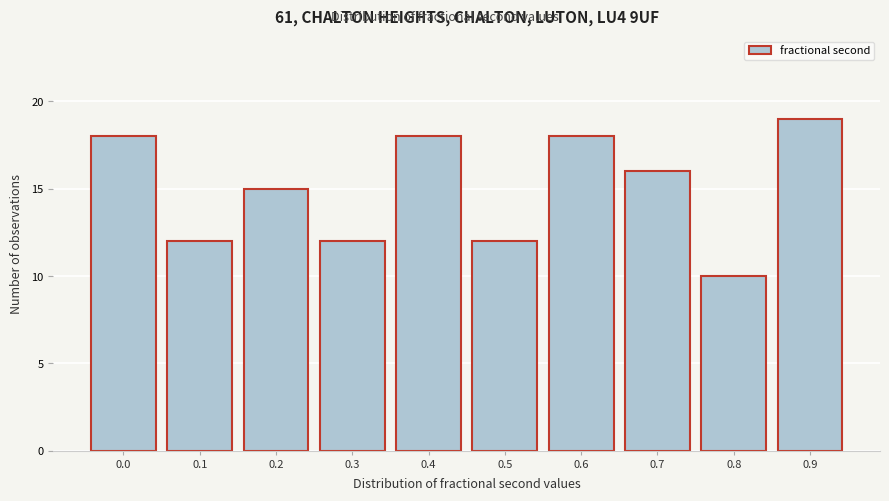

Reading left to right, list all the values displayed in this chart.

18	12	15	12	18	12	18	16	10	19